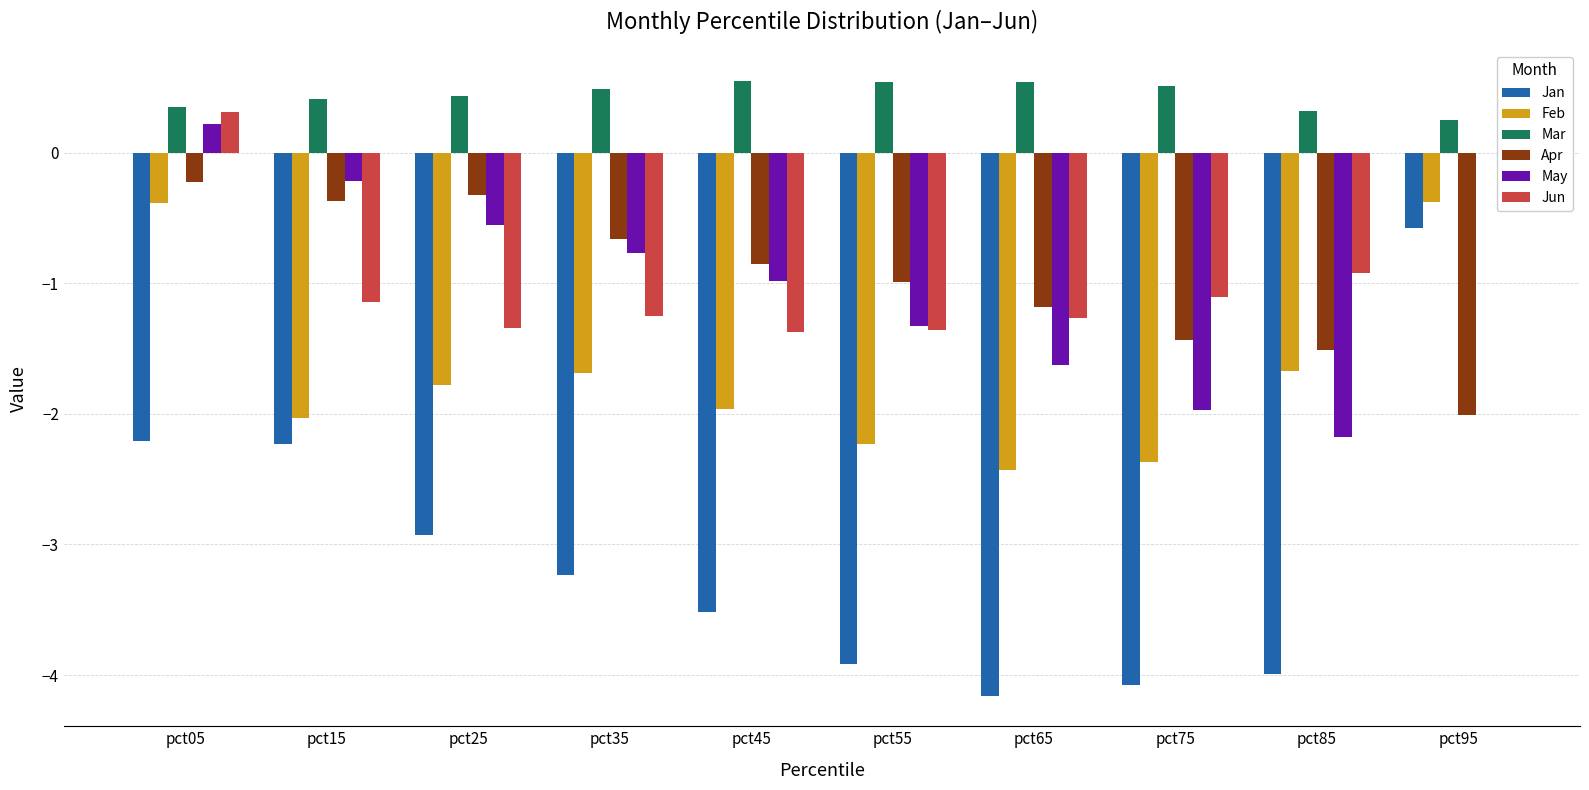

Between pct15 and pct55, which series saw the biggest shift?

Jan